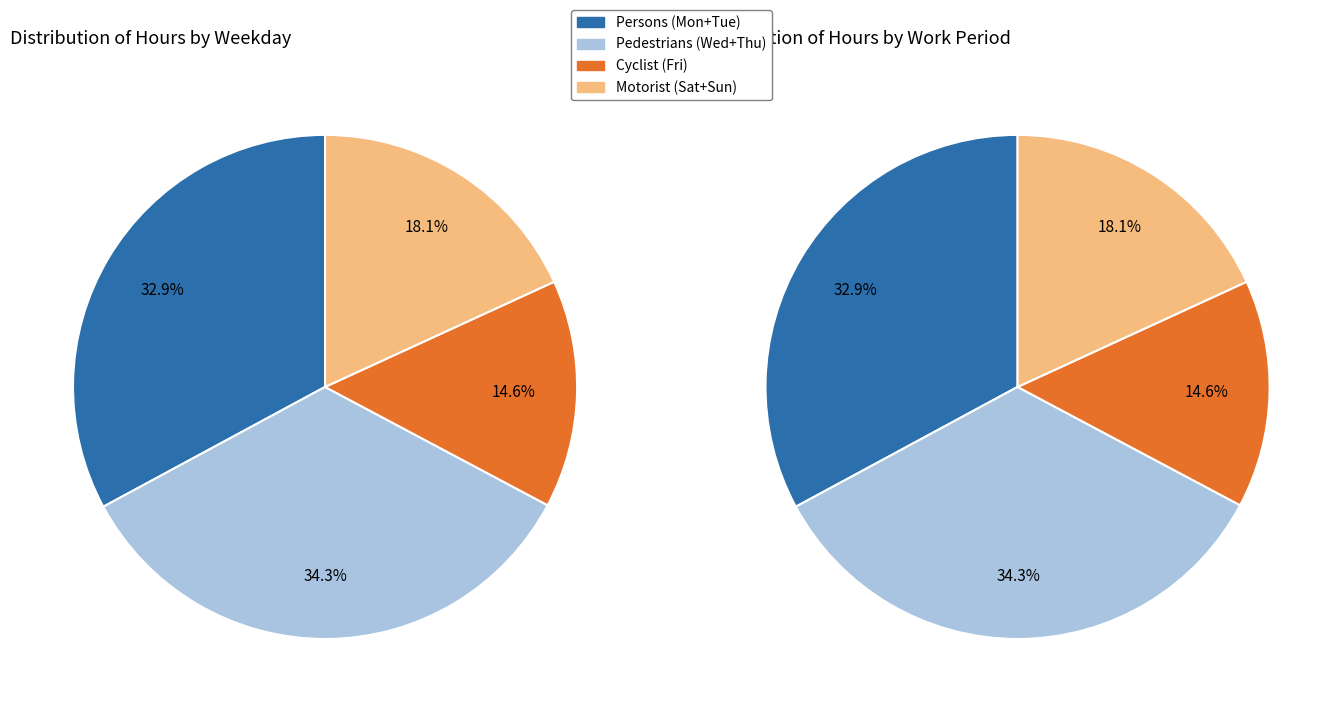

How much of the chart is everything except Sun?

87.3%